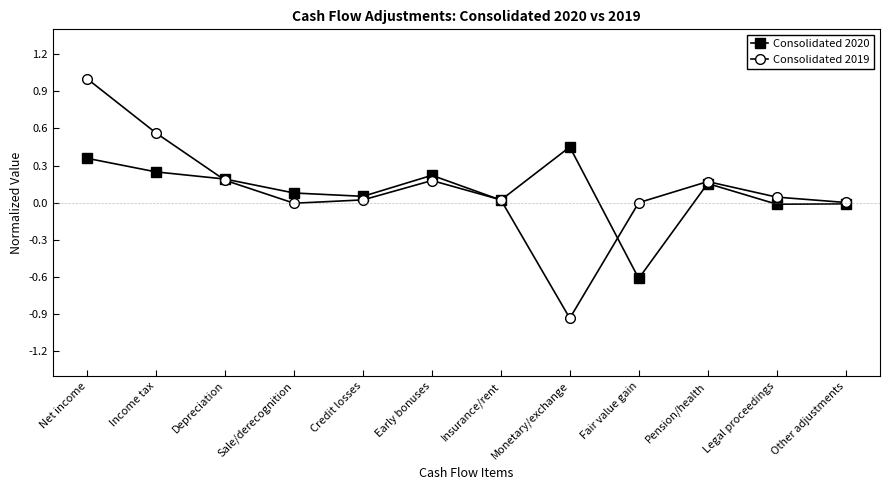

The value of Consolidated 2019 at Fair value gain is 0.0. True or false?

True